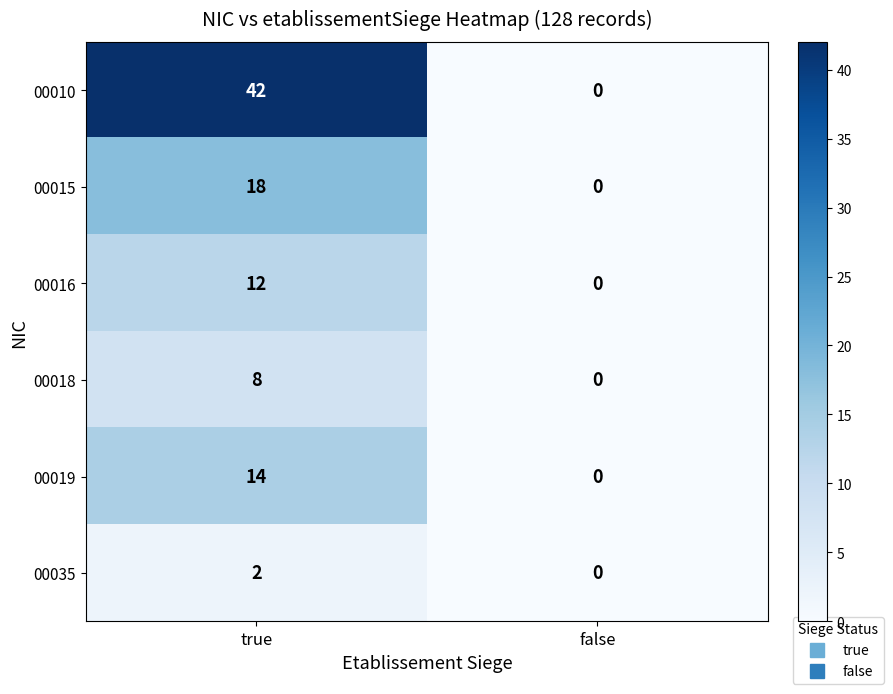

Is the value of 00035 at false greater than the value of 00015 at true?

No